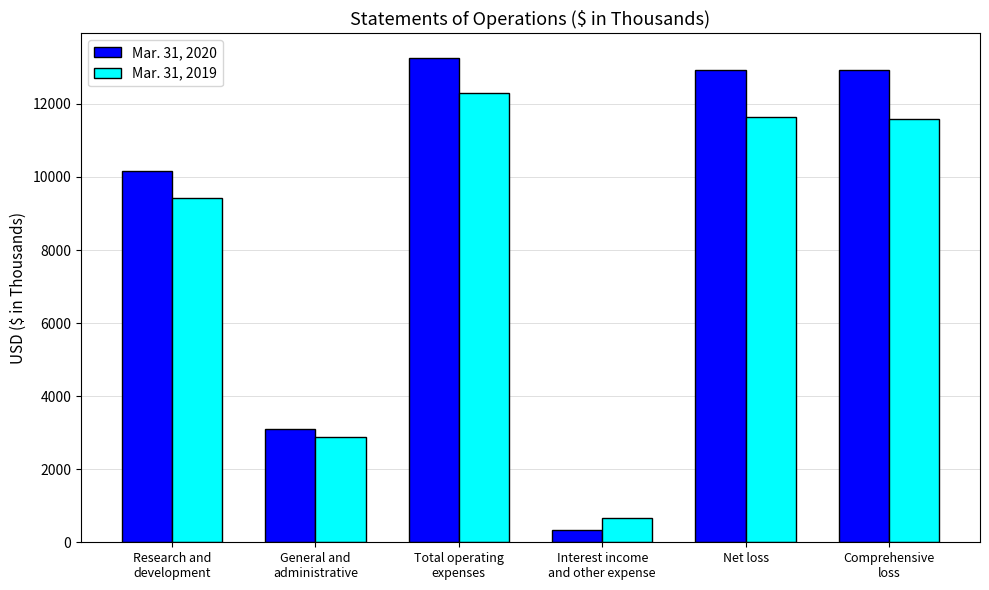

What is the spread (max minus min) of values at Total operating
expenses?

964